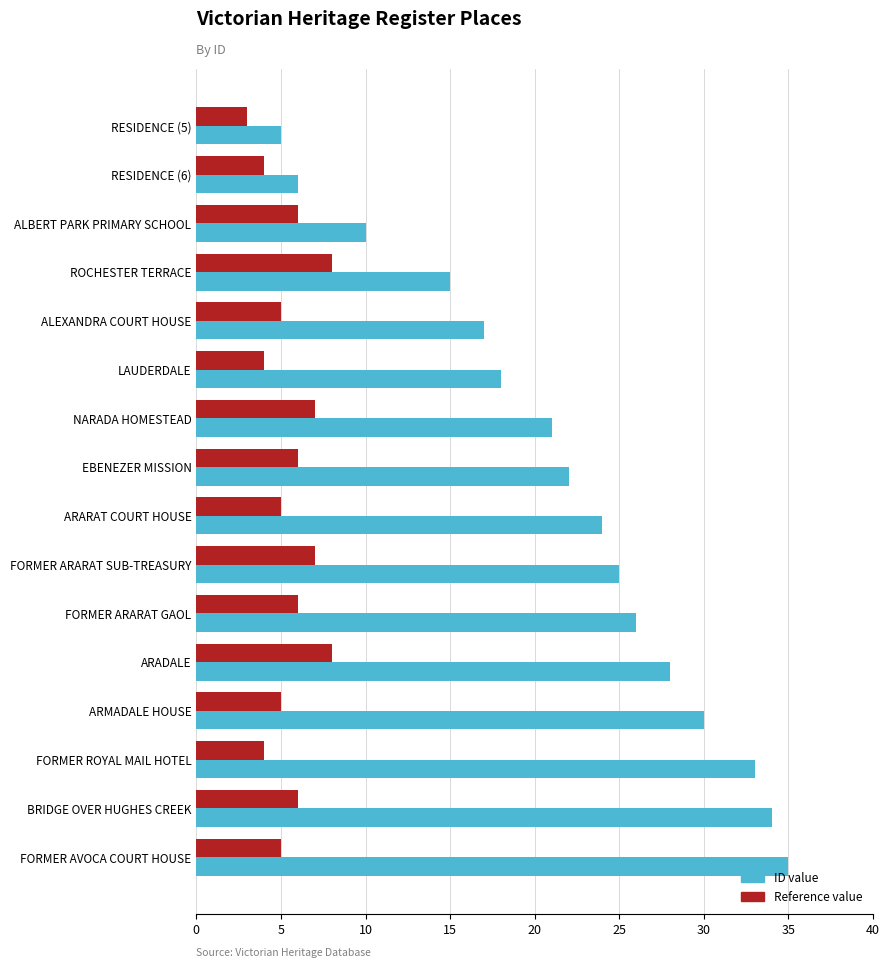

Which series has the largest total across all categories?

ID value